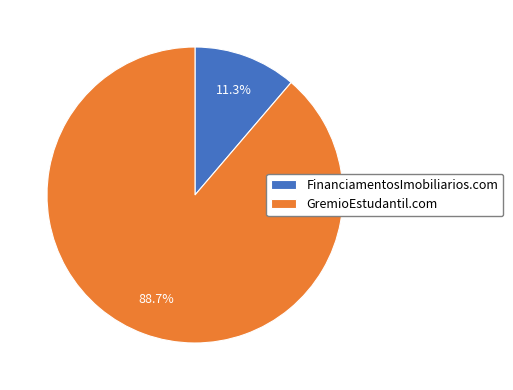

True or false: GremioEstudantil.com accounts for 98% of the total.

False